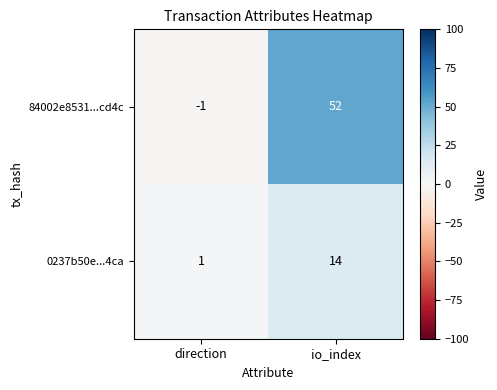

Which label corresponds to the largest value in the chart?

io_index